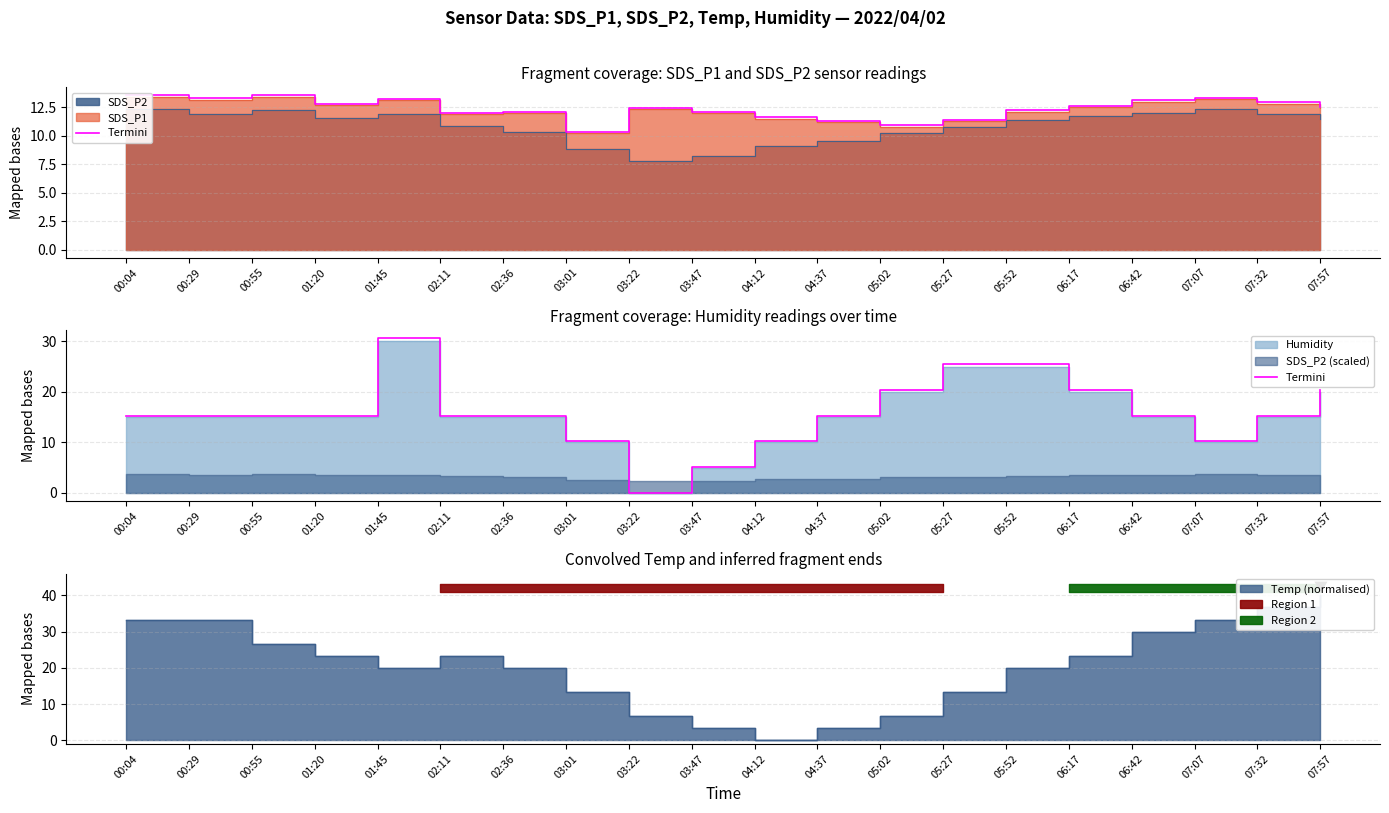

At which category does the data reach its first local peak?

01:45